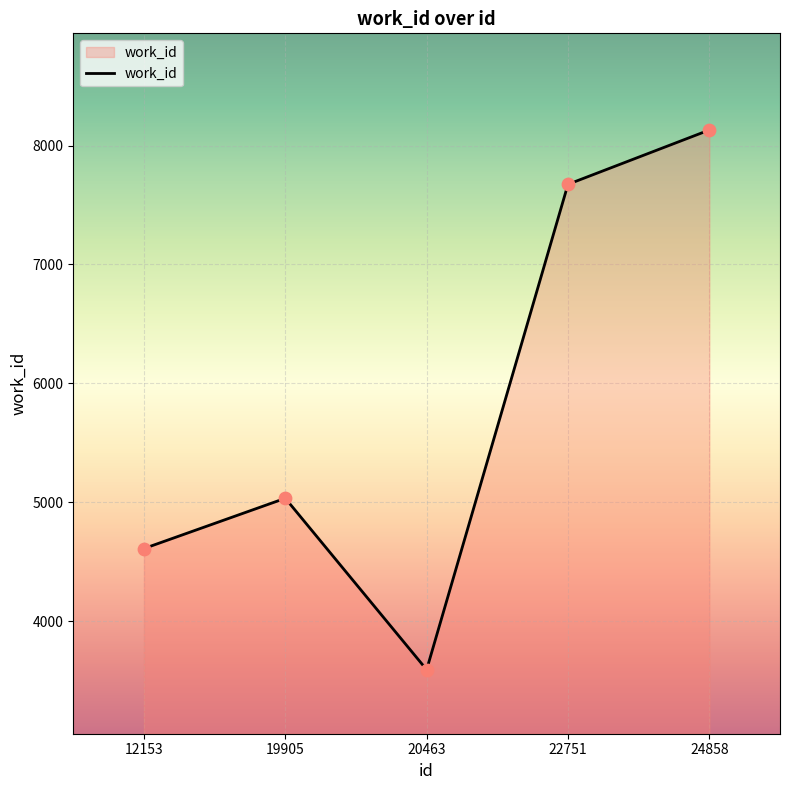

What is the change in value from 20463 to 22751?

+4083